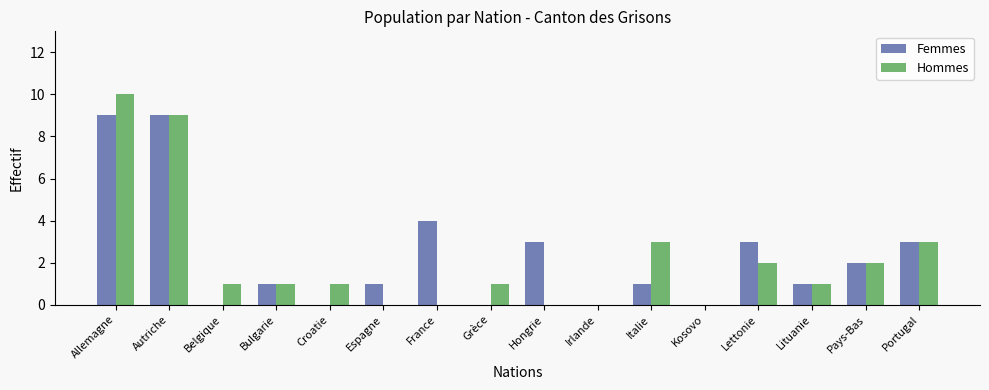

What are all the series names shown in the legend?

Femmes, Hommes